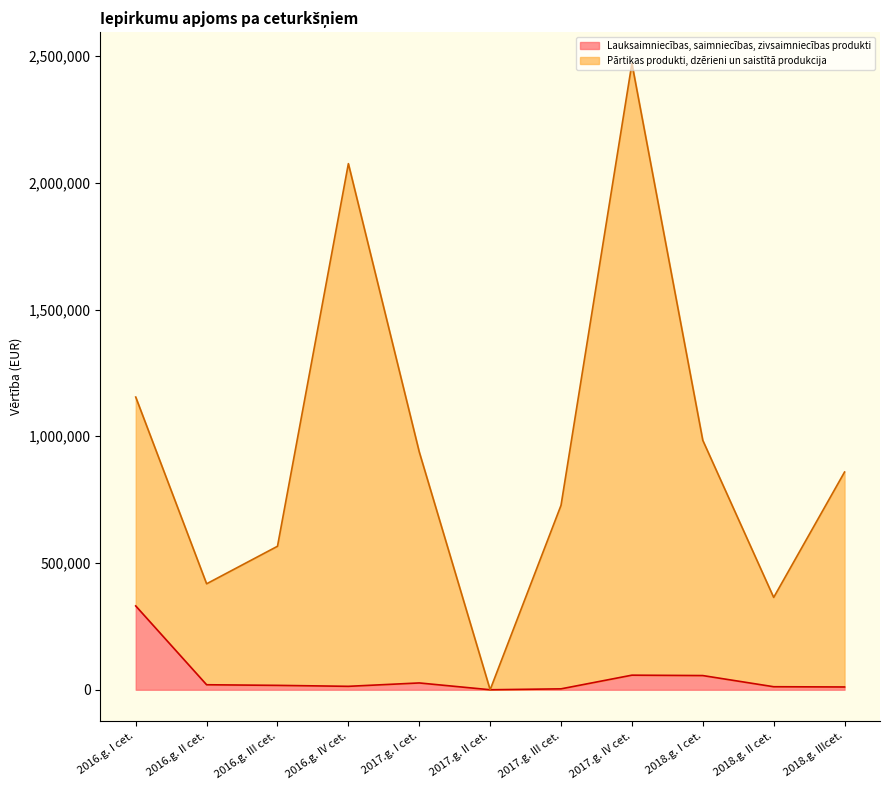

Reading left to right, transcribe all the data shown in this chart.

Lauksaimniecības, saimniecības, zivsaimniecības produkti: 330713.0	19754.0	17317.0	13542.0	26874.9	0.0	3596.6	57556.0	56000.0	11941.0	10980.0
Pārtikas produkti, dzērieni un saistītā produkcija: 1154730.0	418035.0	566066.0	2075432.0	938205.7	0.0	727719.7	2470712.0	983900.0	364319.0	858993.0